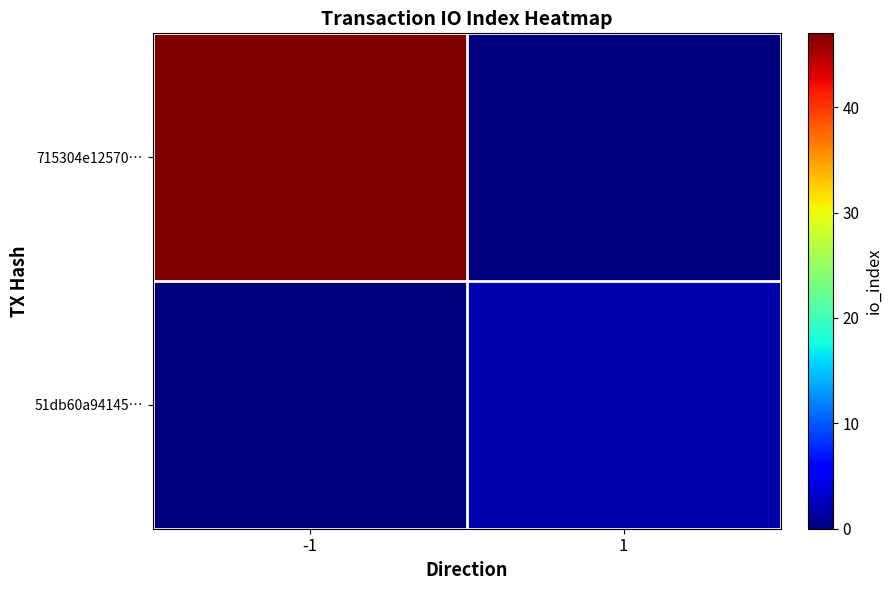

Count the number of categories in the chart.

2